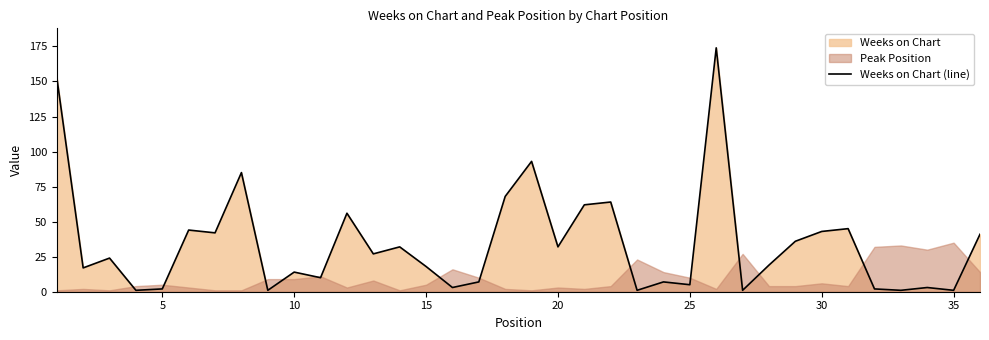

True or false: Weeks on Chart (line) has a value of 1 at 35.

True